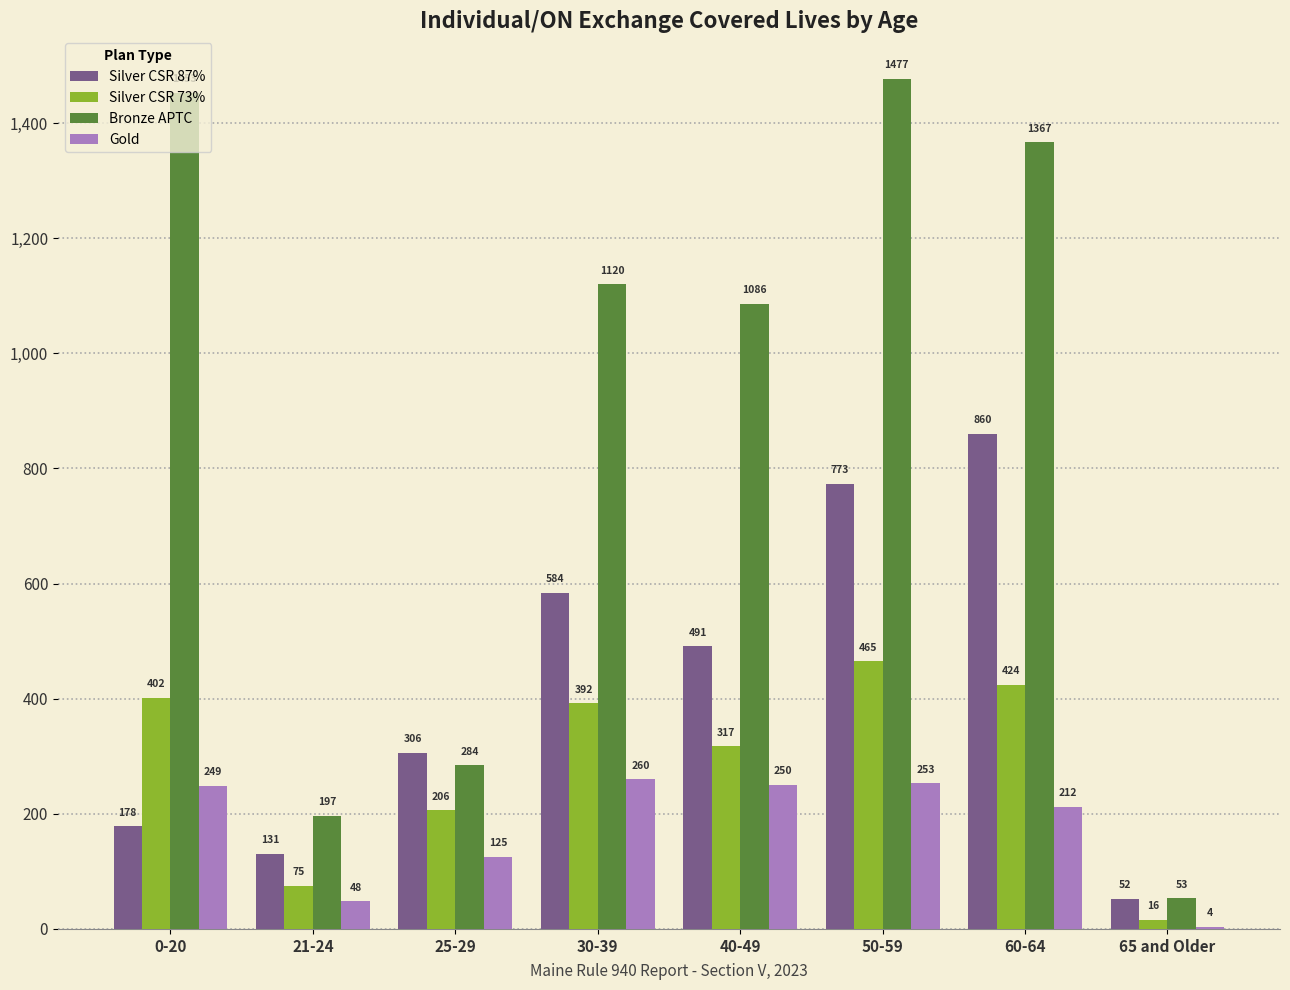

What is the sum of all Bronze APTC values?

7037